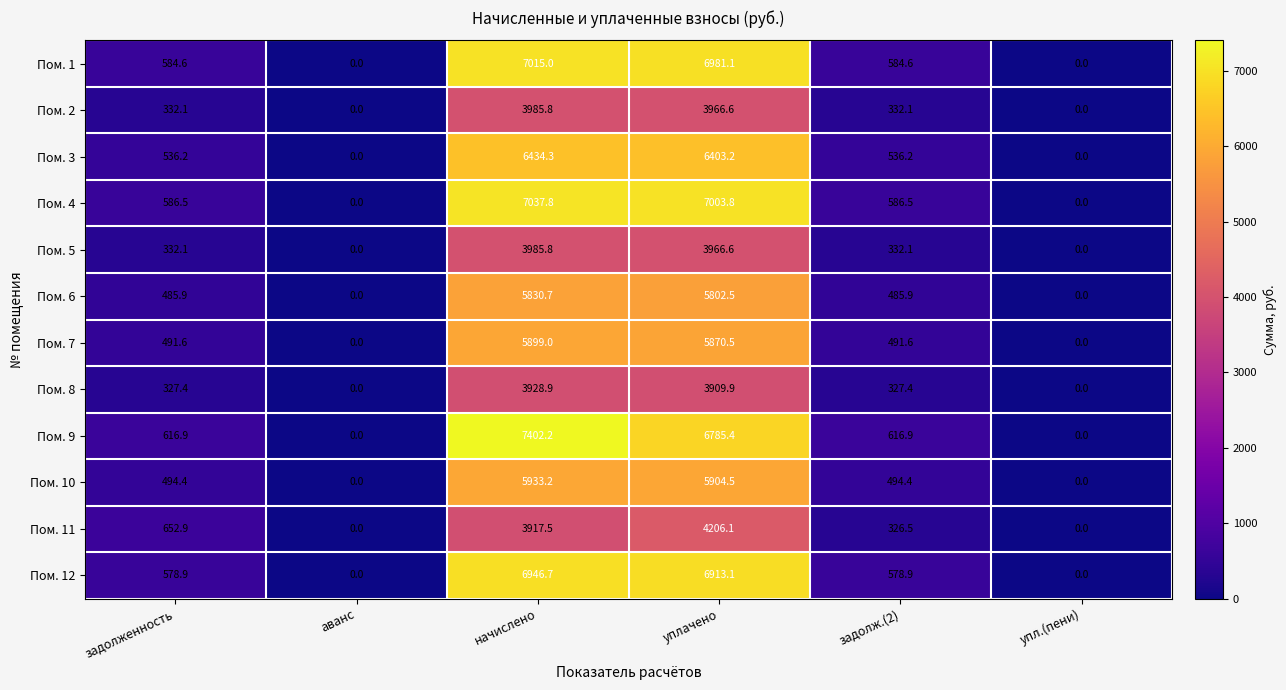

At which category is the sum across all series the highest?

начислено